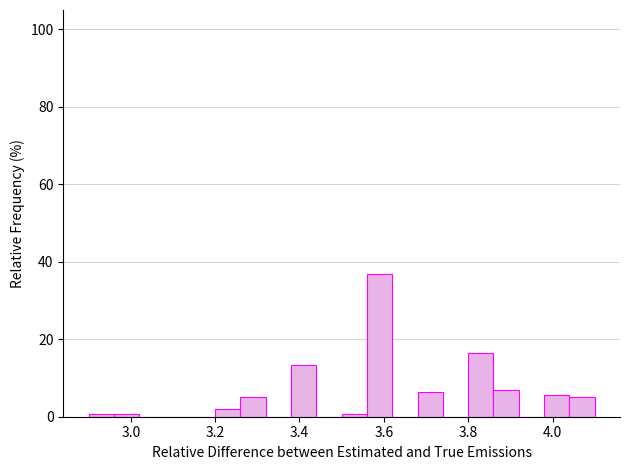

Read against the x-axis, roughly where is the centre of the tallest bar?

3.60